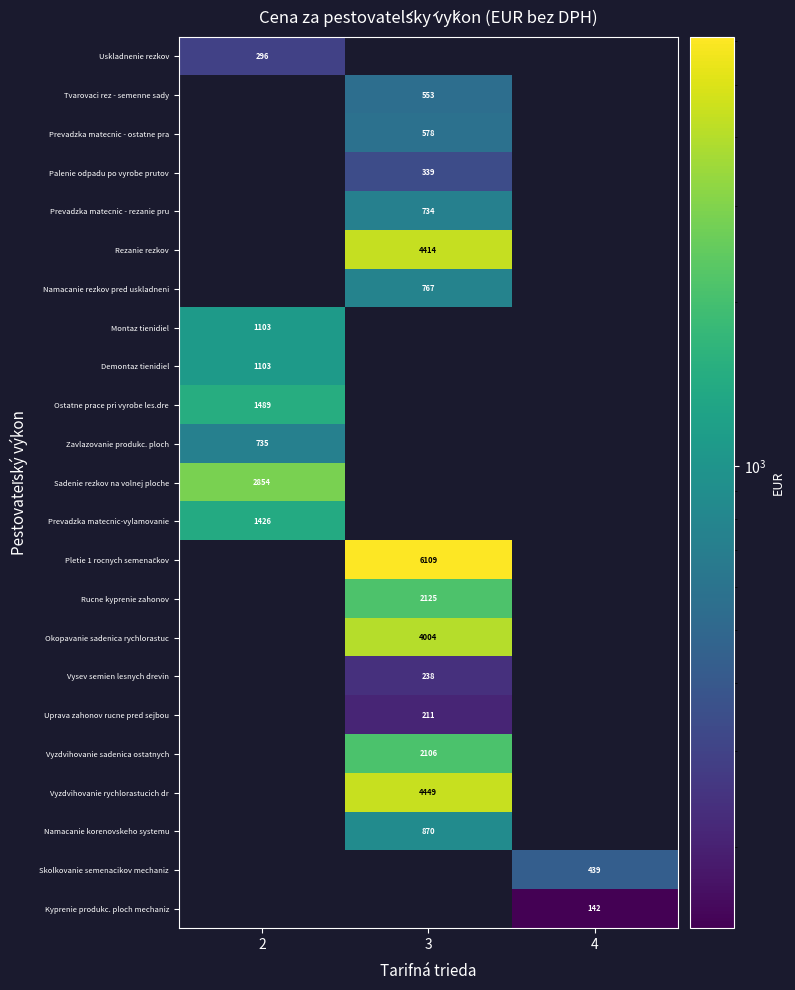

Is the value of Skolkovanie semenacikov mechaniz at 4 greater than the value of Namacanie rezkov pred uskladneni at 3?

No